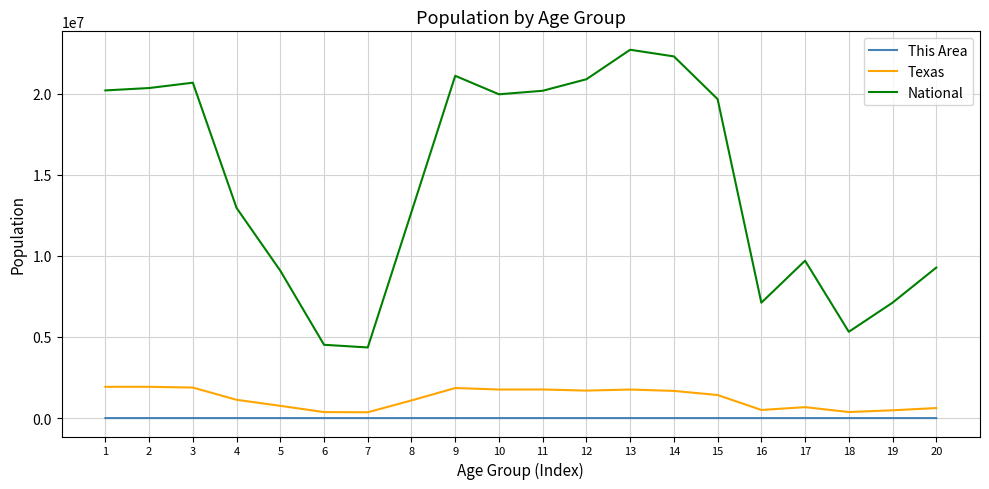

Which series has the largest total across all categories?

National